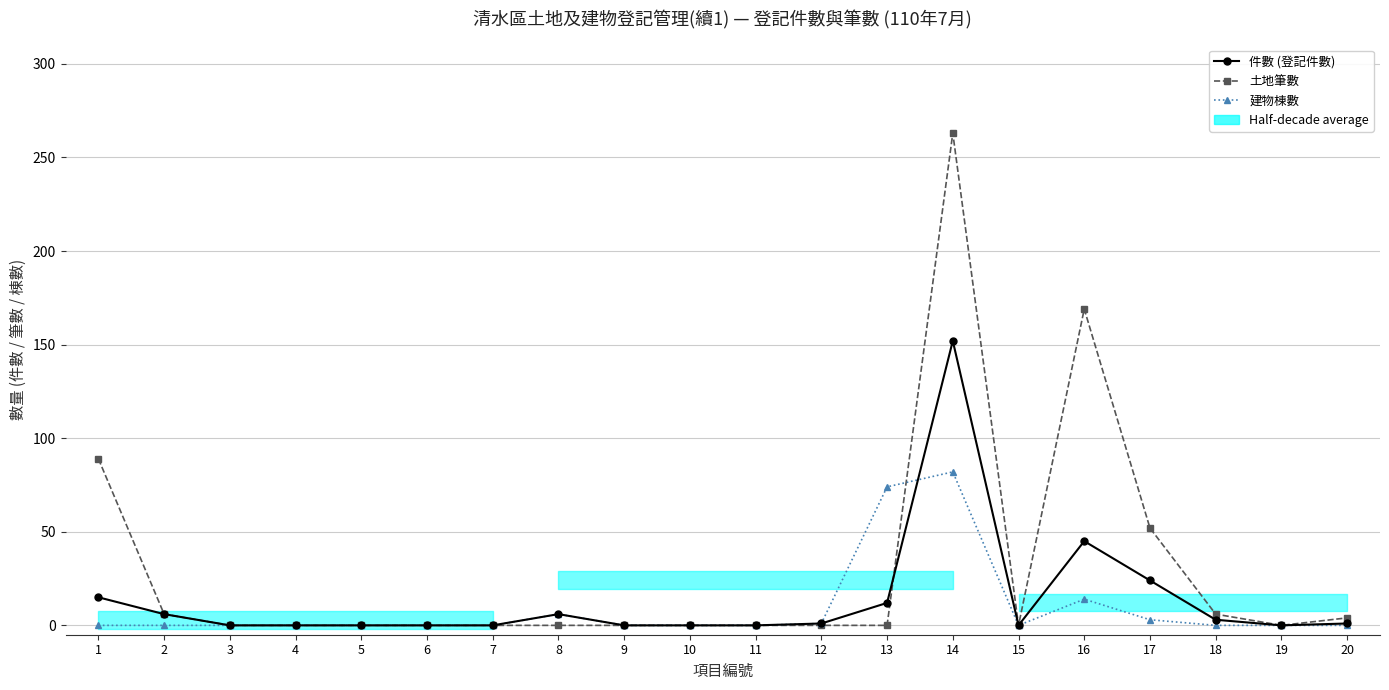

How many interior local valleys does the 件數 (登記件數) series have?

2